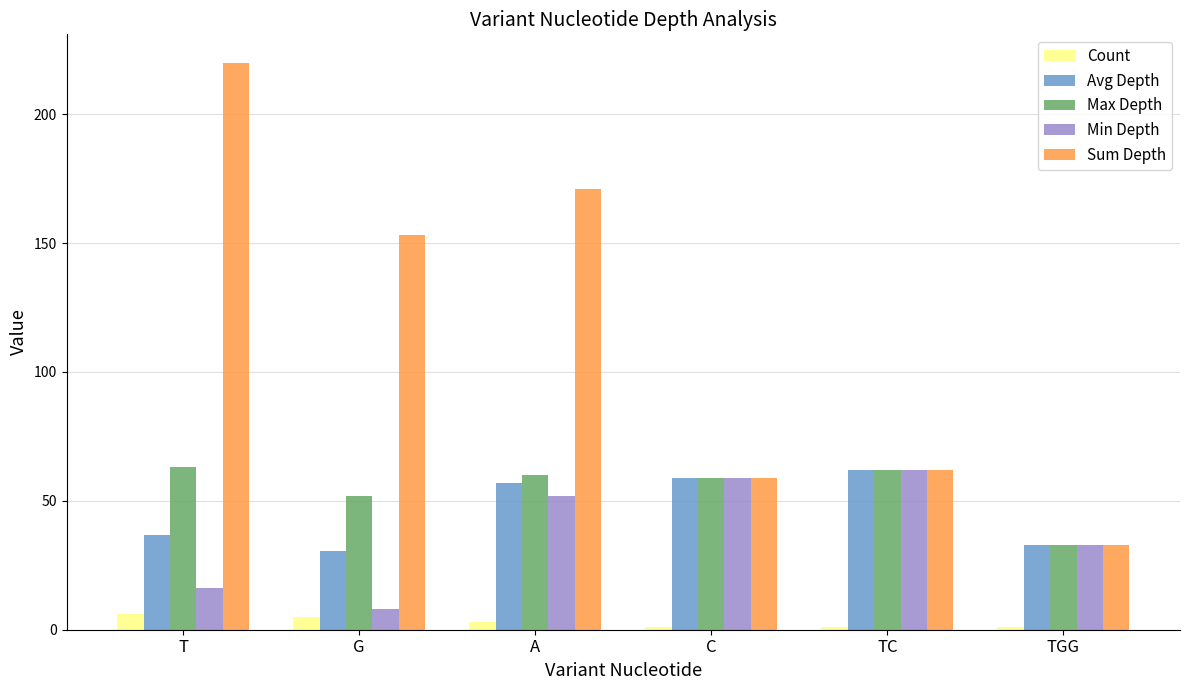

Does the chart contain any negative values?

No